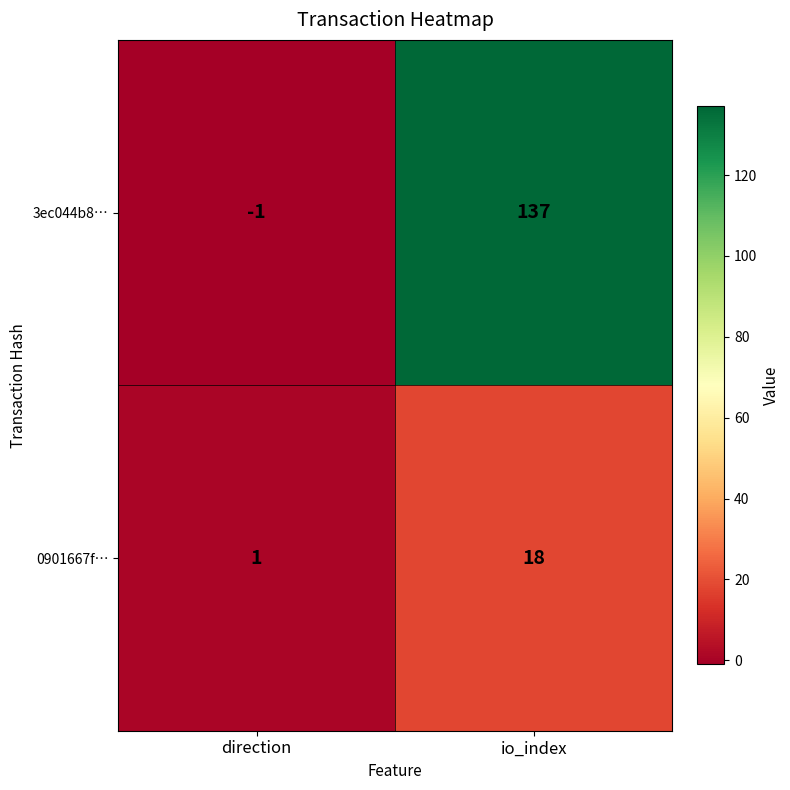

Reading left to right, list all the values displayed in this chart.

3ec044b8…: direction=-1	io_index=137
0901667f…: direction=1	io_index=18